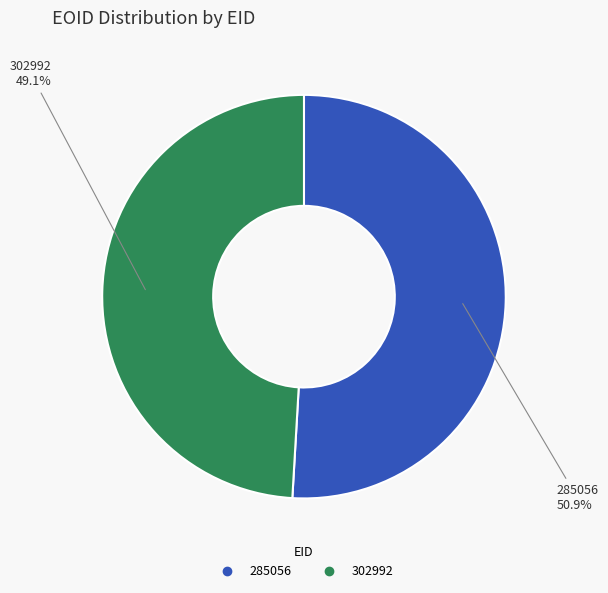

What is the ratio of the value at 302992 to the value at 285056?

1.0